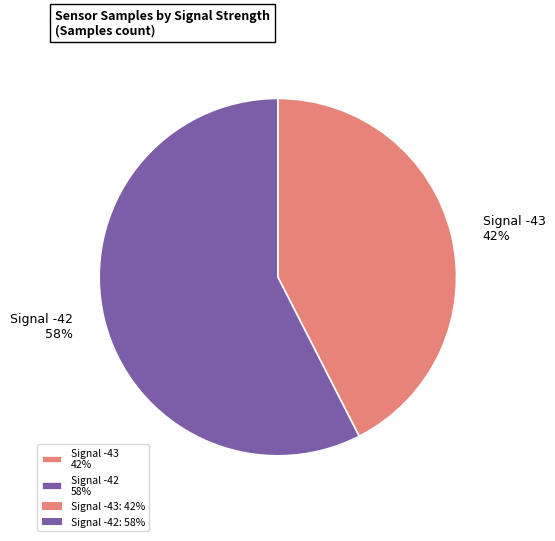

What percentage is the Signal -43 42% slice, to the nearest percent?

42%